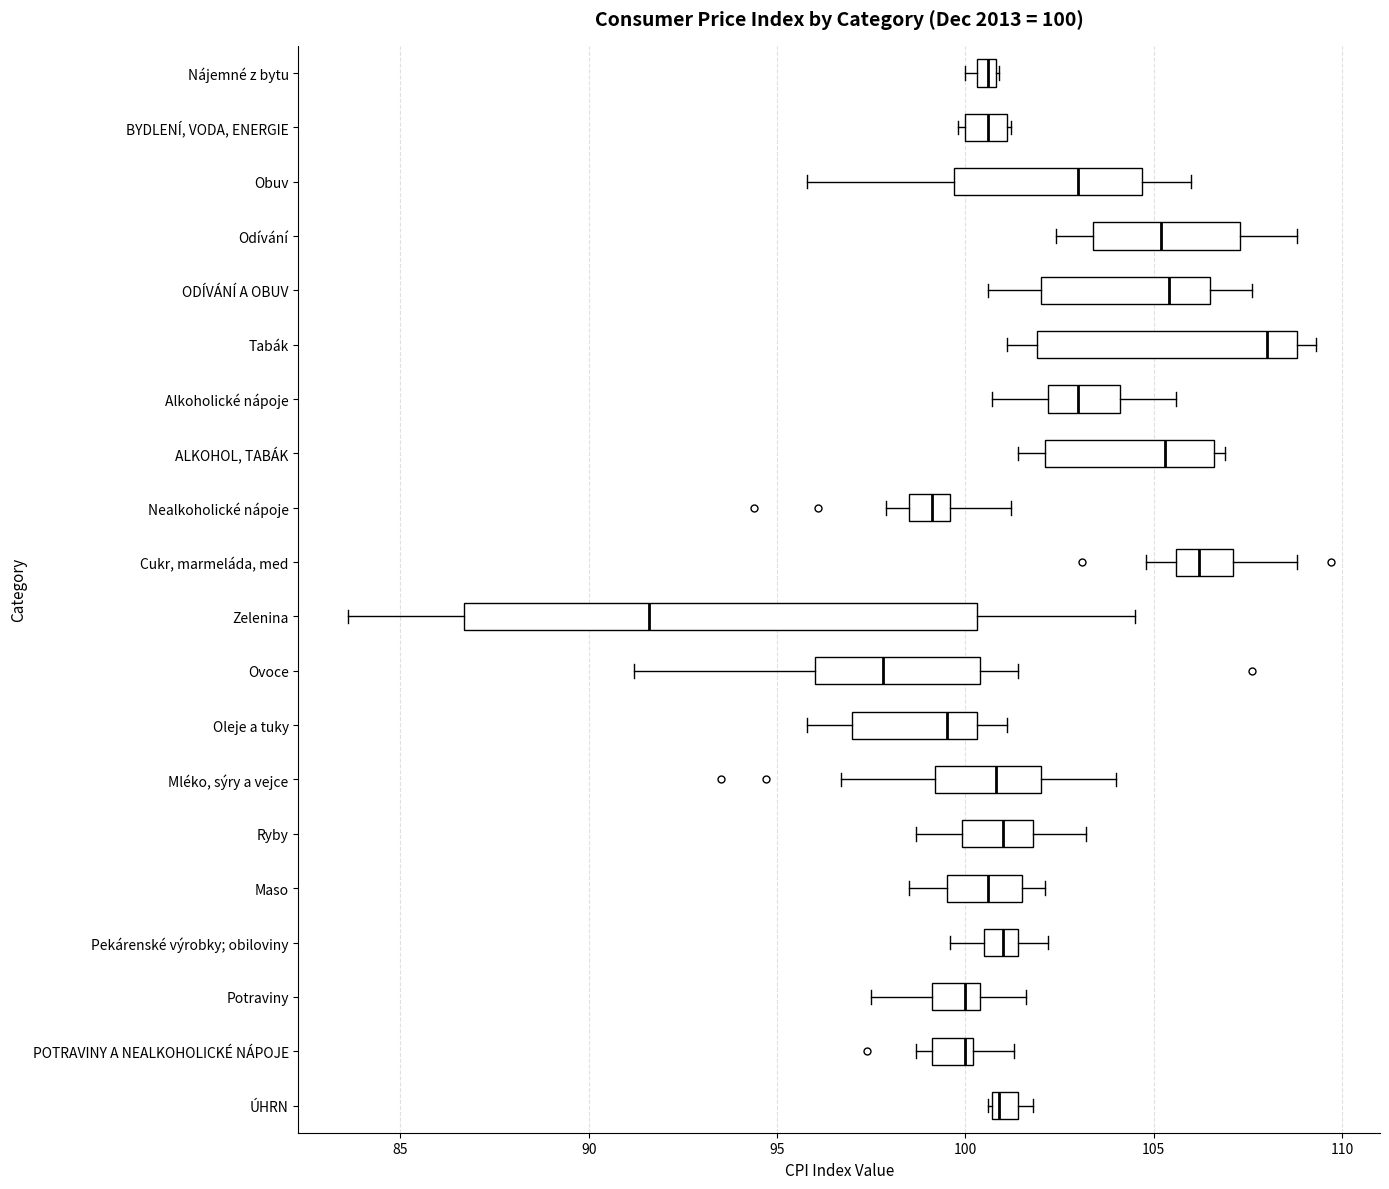

Which box's median line is the furthest to the left?

Zelenina